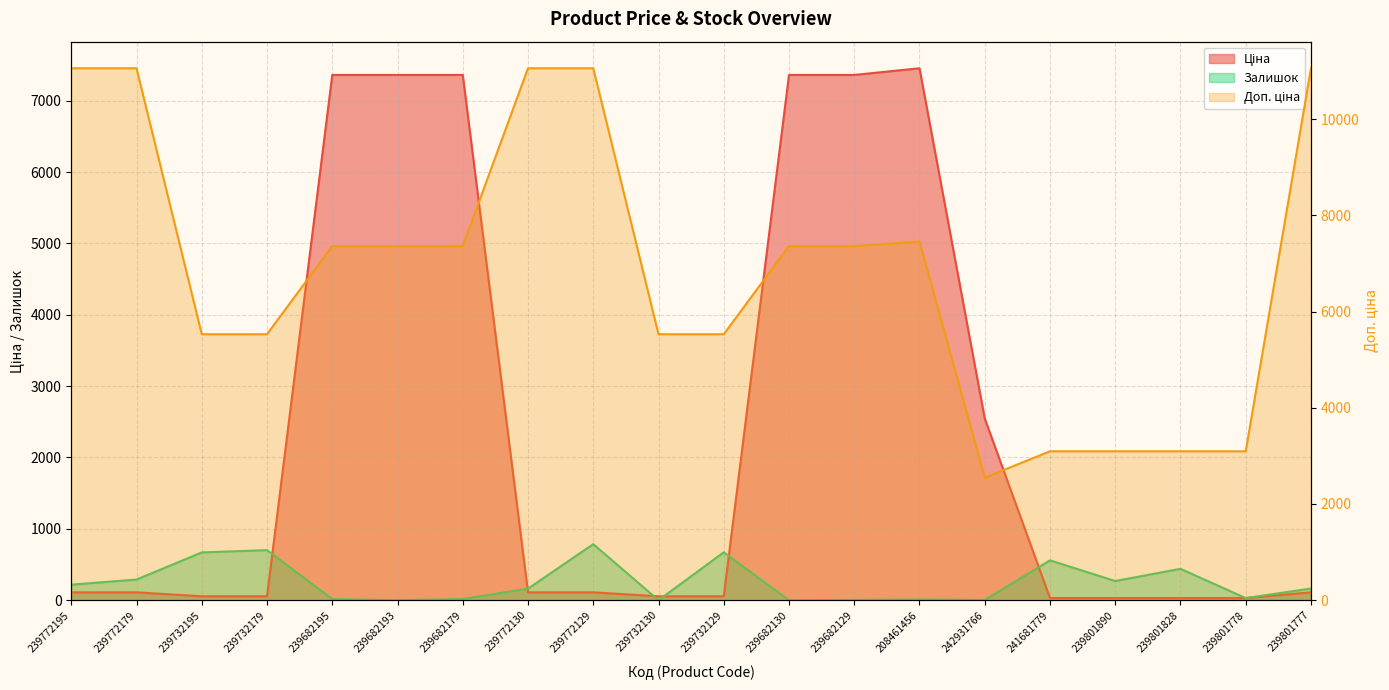

Which label corresponds to the largest value in the chart?

239772195